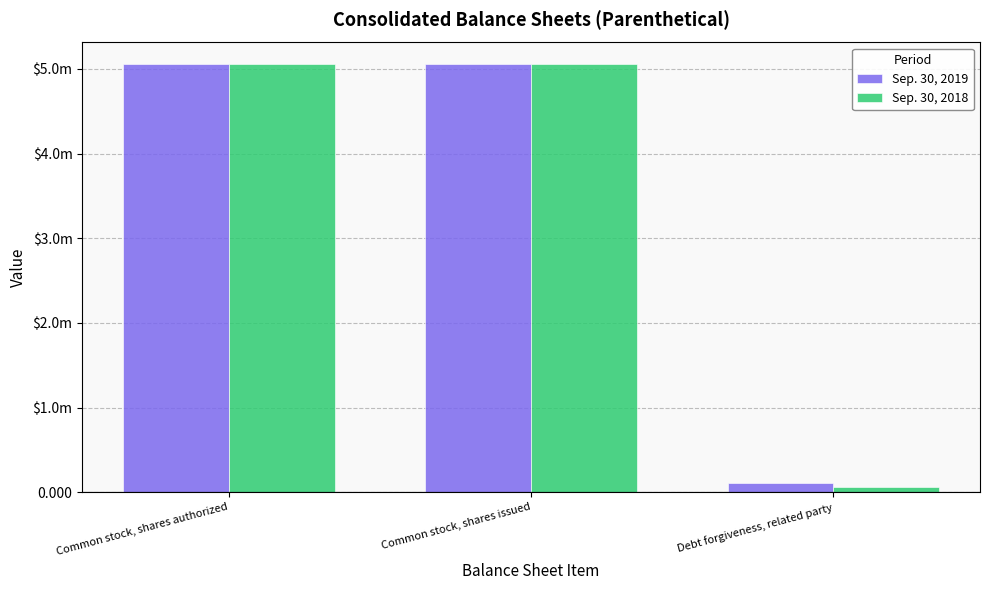

What are all the series names shown in the legend?

Sep. 30, 2019, Sep. 30, 2018